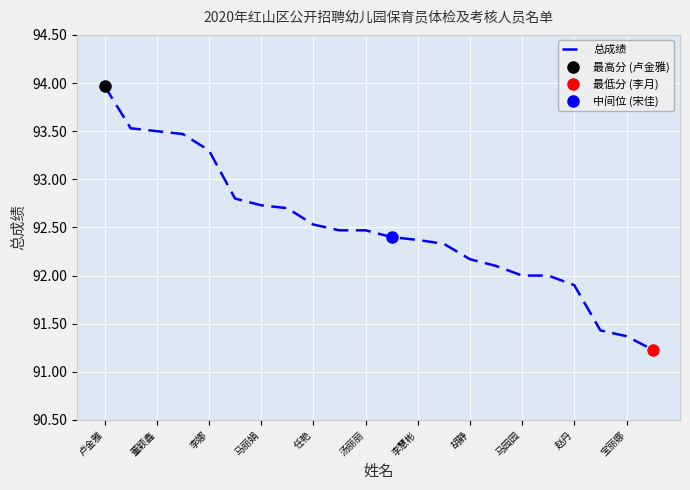

Which category has the highest value in the 总成绩 series?

卢金雅